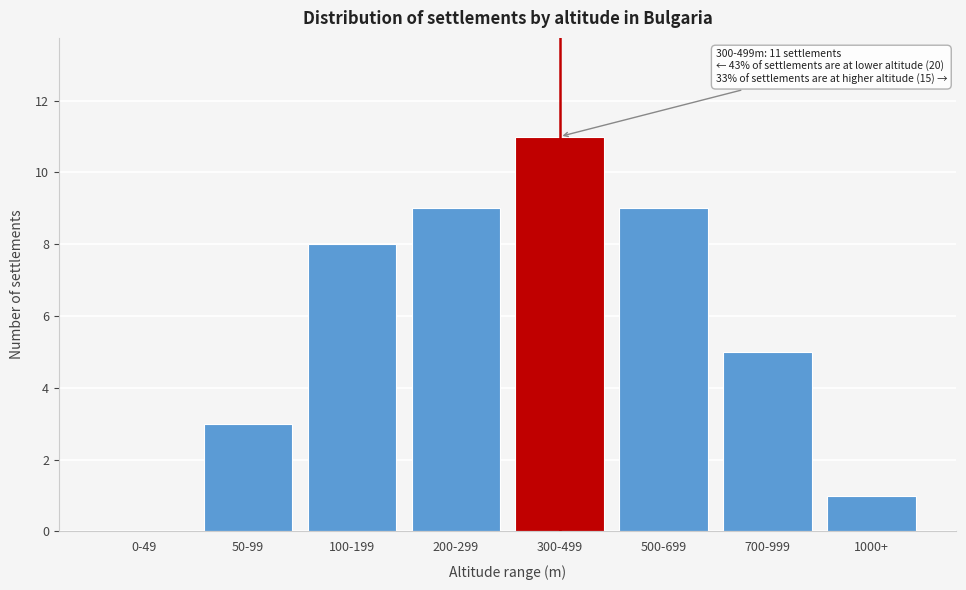

Reading left to right, transcribe all the data shown in this chart.

0-49=0	50-99=3	100-199=8	200-299=9	300-499=11	500-699=9	700-999=5	1000+=1